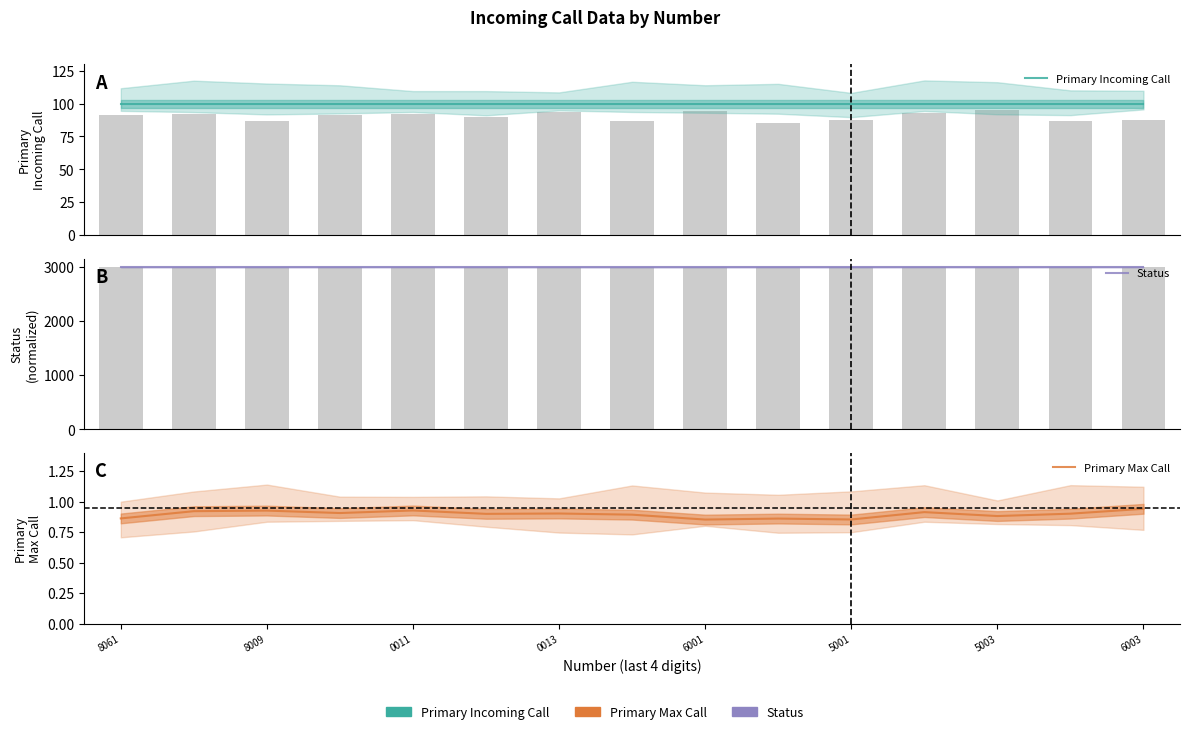

What is the average value of the Primary Incoming Call series?

100.0